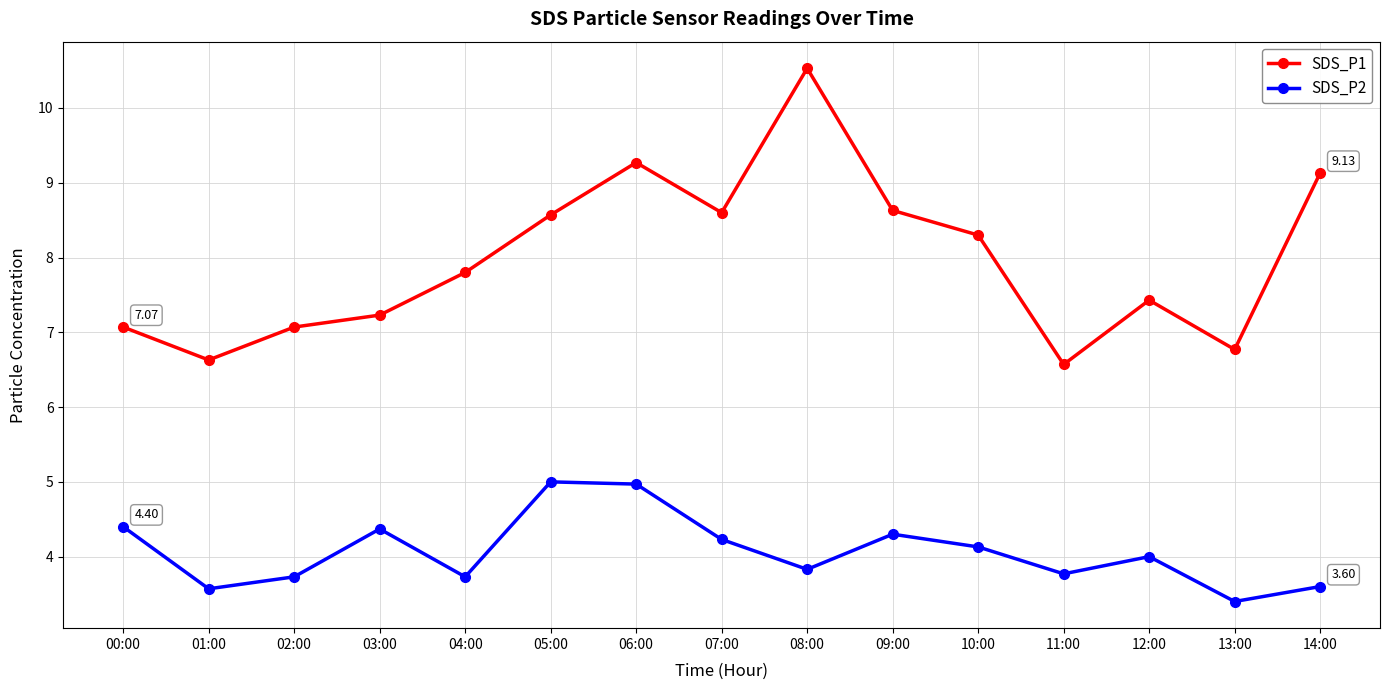

How many lines are shown in the chart?

2